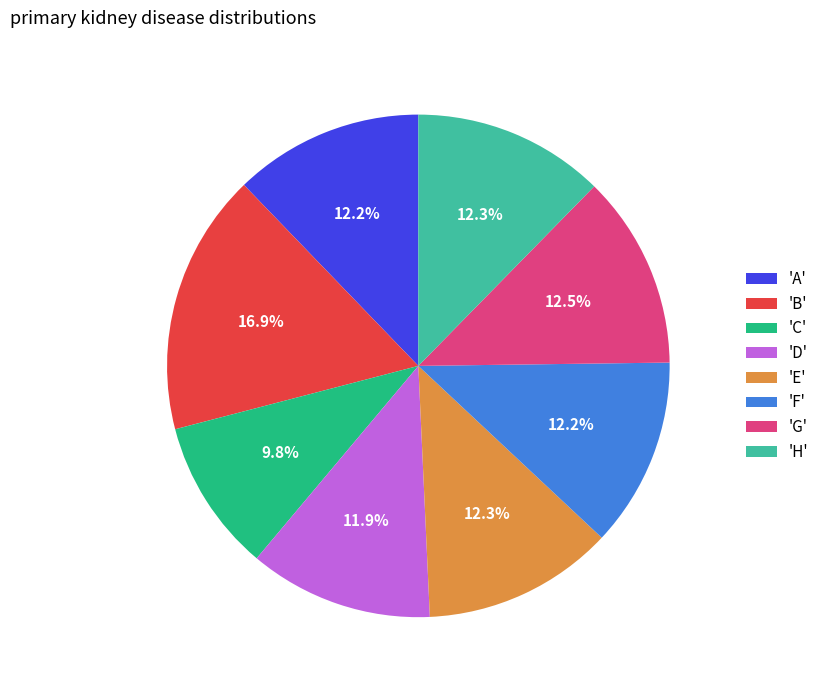

Is there any slice that represents more than half of the pie?

No